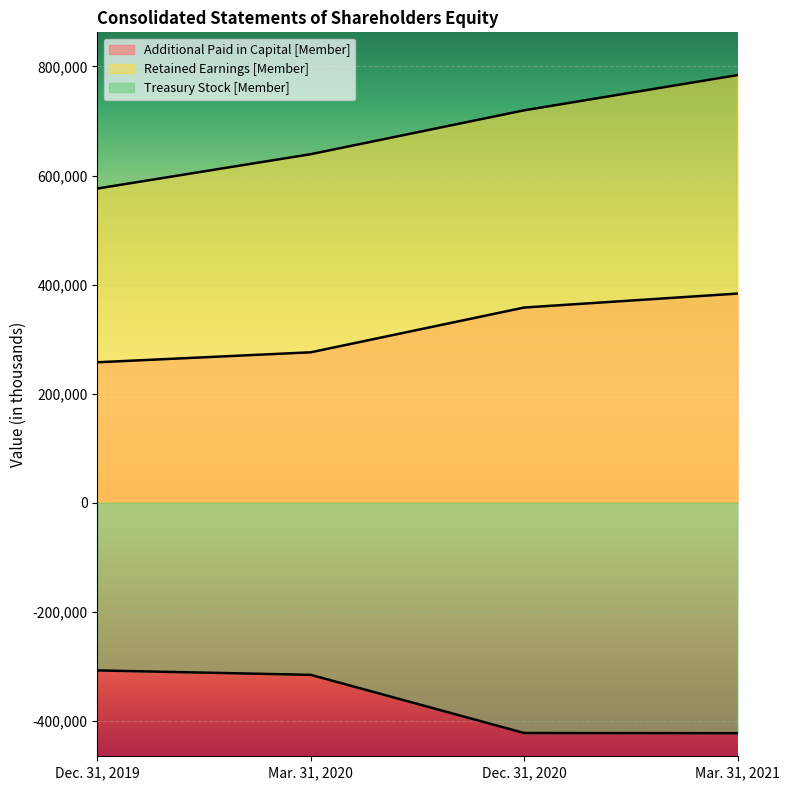

What is the difference between the Additional Paid in Capital [Member] values at Mar. 31, 2020 and Mar. 31, 2021?

107689